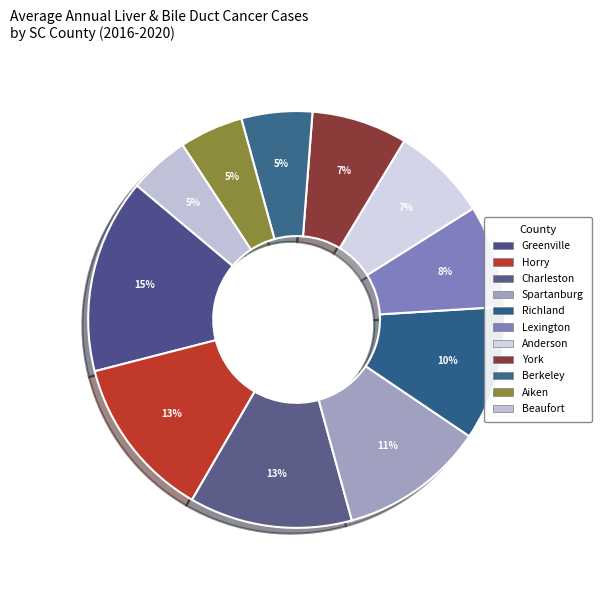

Rank the categories by value from lowest to highest.

Beaufort, Aiken, Berkeley, Anderson, York, Lexington, Richland, Spartanburg, Horry, Charleston, Greenville